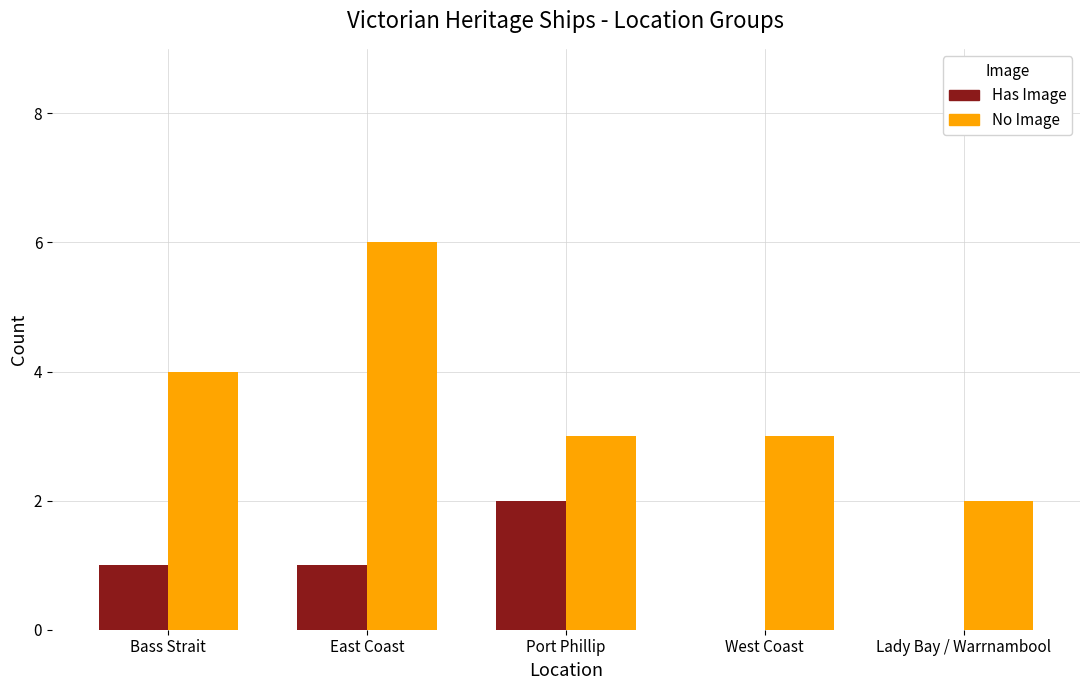

At which category is the sum across all series the highest?

East Coast